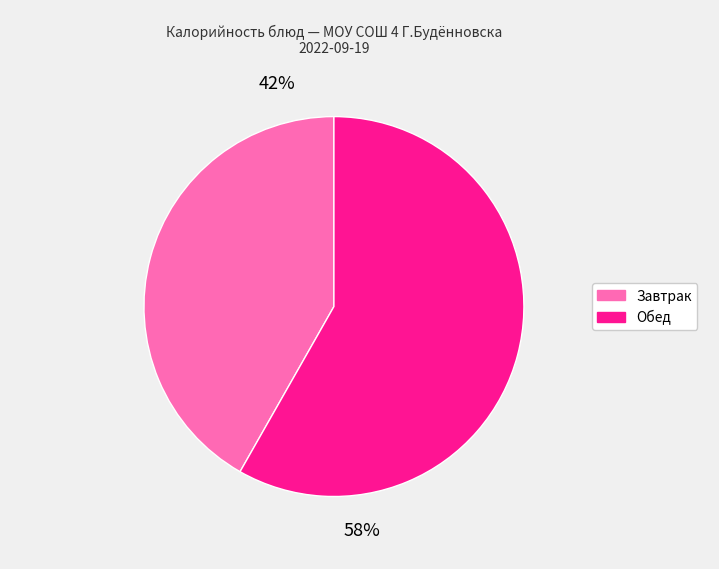

To the nearest percent, what is the average slice percentage?

50%